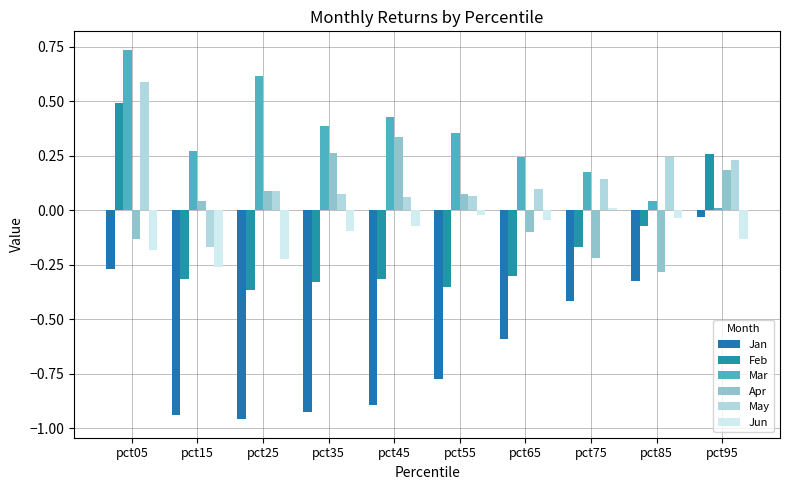

Is the value of Apr at pct55 greater than the value of Jun at pct25?

Yes